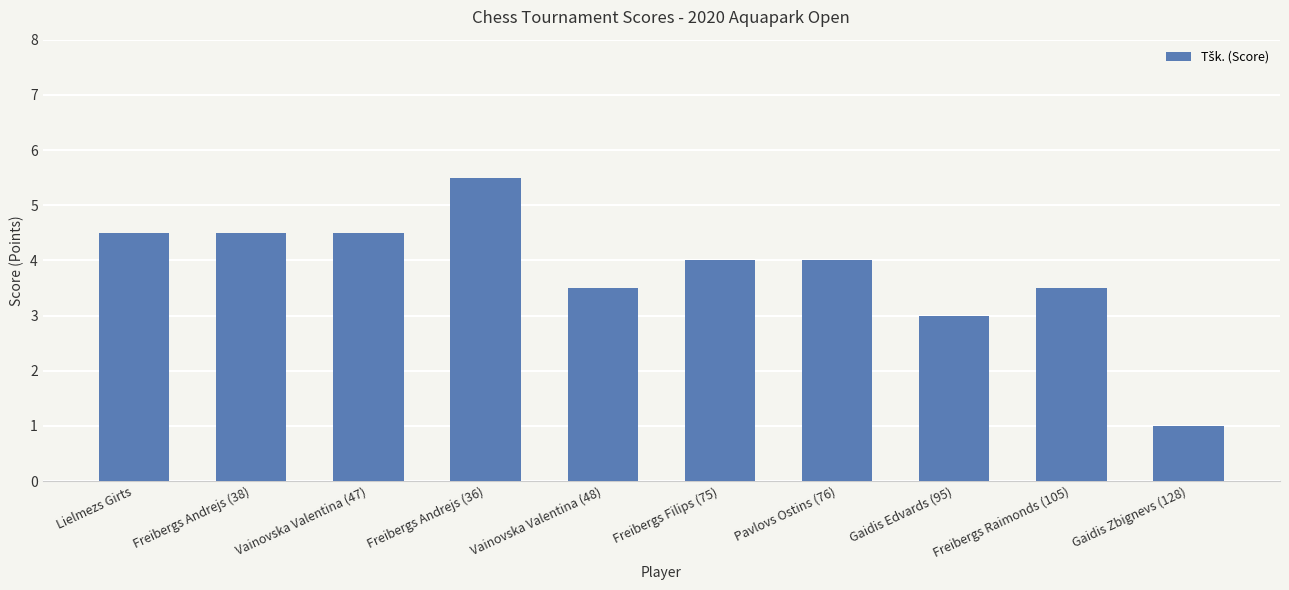

What is the greatest value displayed?

5.5